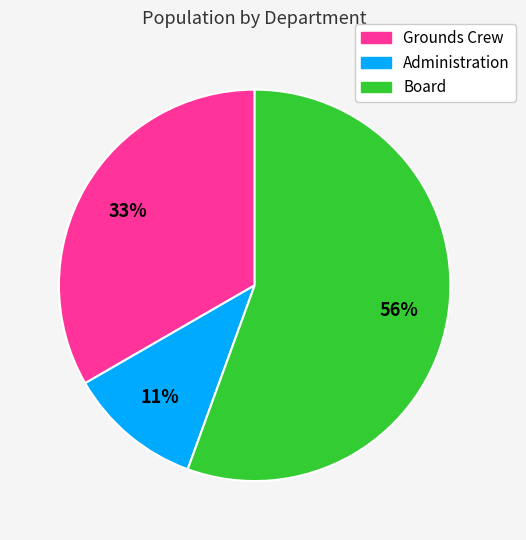

To the nearest percent, what percentage of the pie is Grounds Crew?

33%